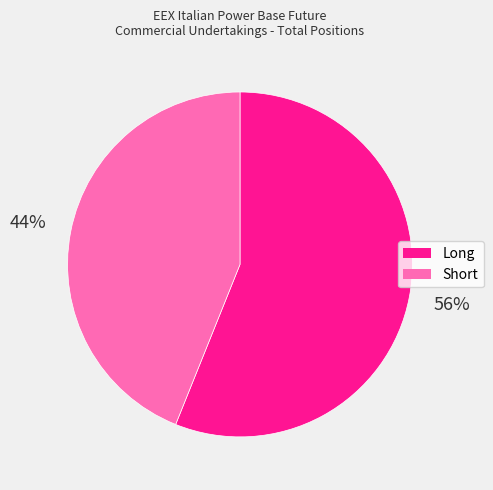

Approximately how many times larger is the value at Long compared to Short?

1.3